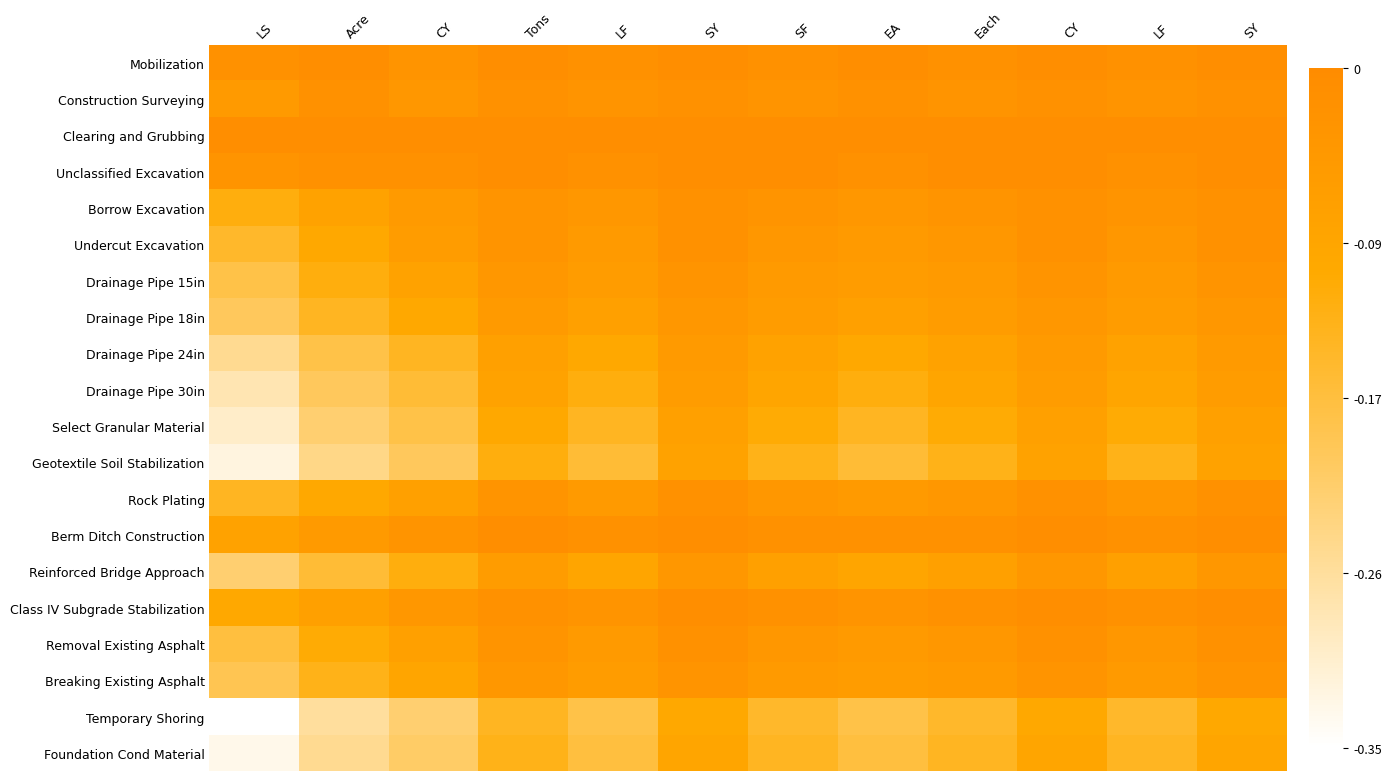

Which has a higher value, Tons or SY?

Tons